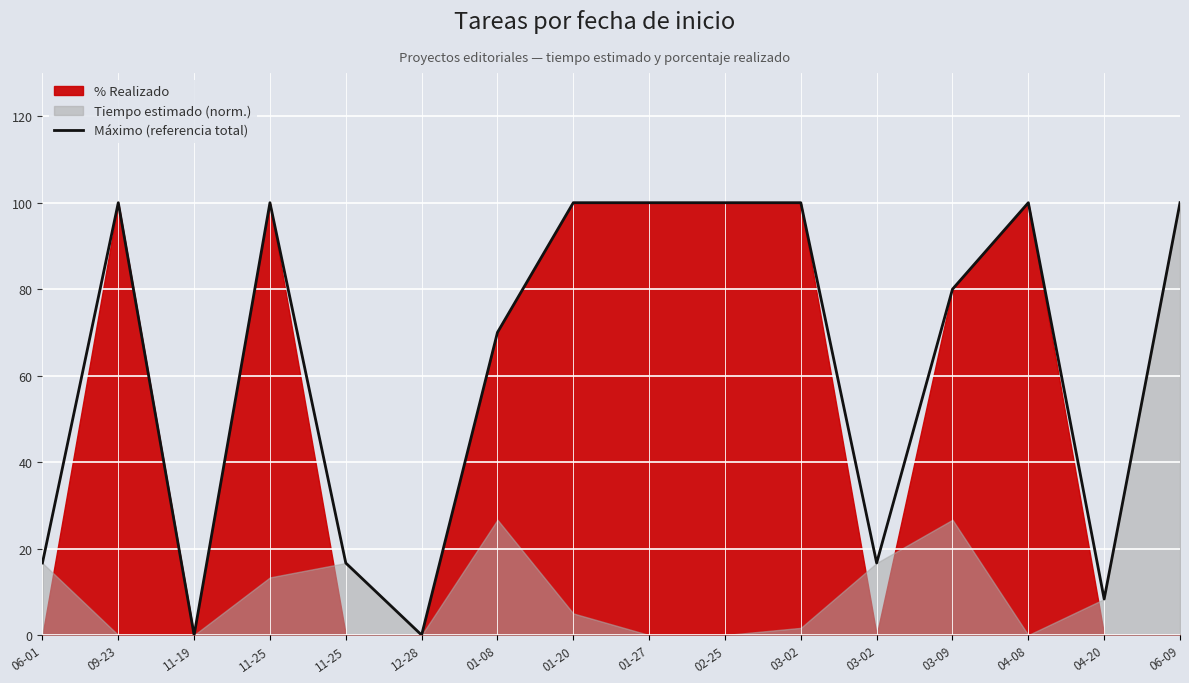

How many values are above zero?

14